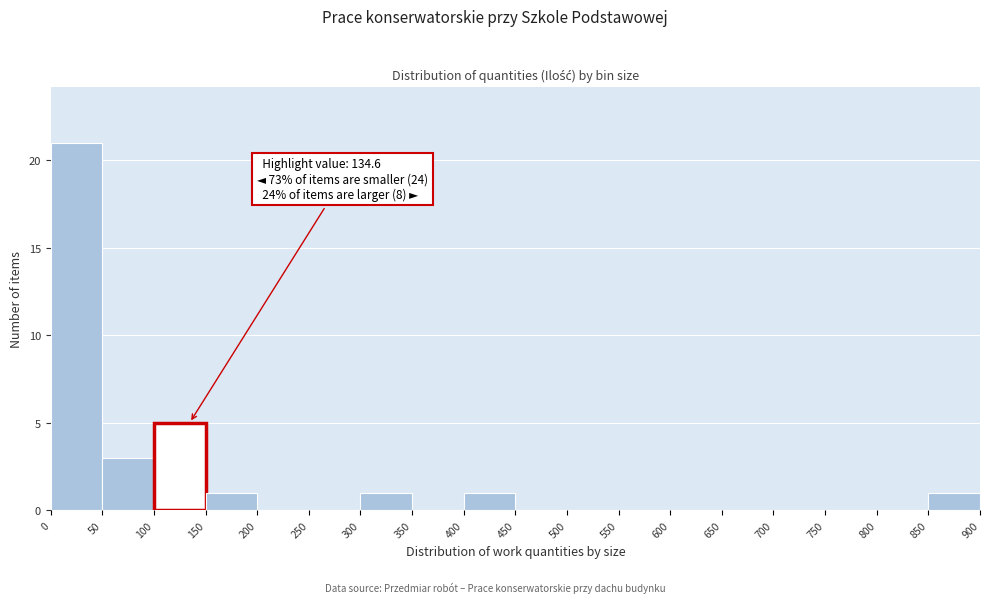

Over which range of the x-axis is the bar tallest?

0 to 50